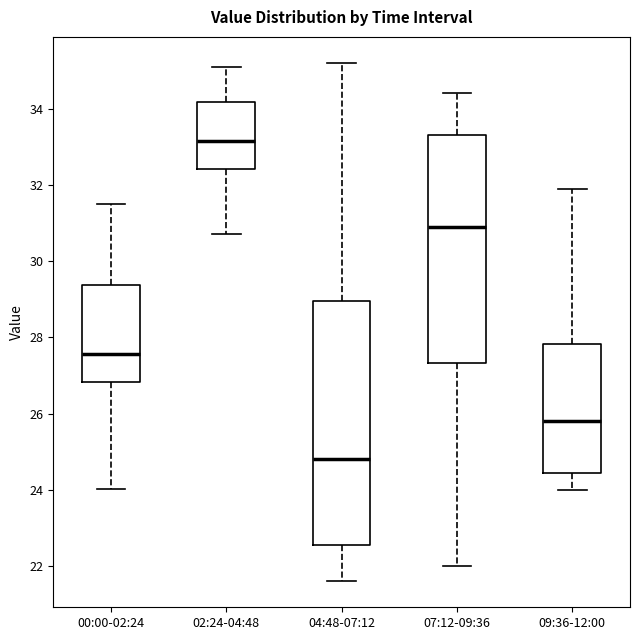

Comparing the boxes themselves (not the whiskers), which one is the tallest?

04:48-07:12